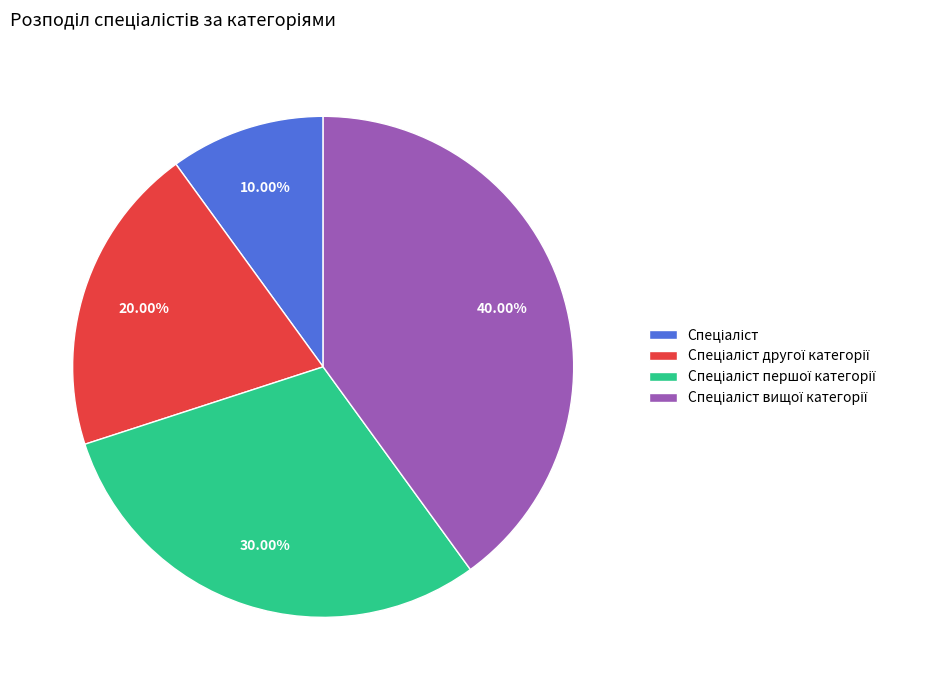

Is there a majority slice in this chart?

No